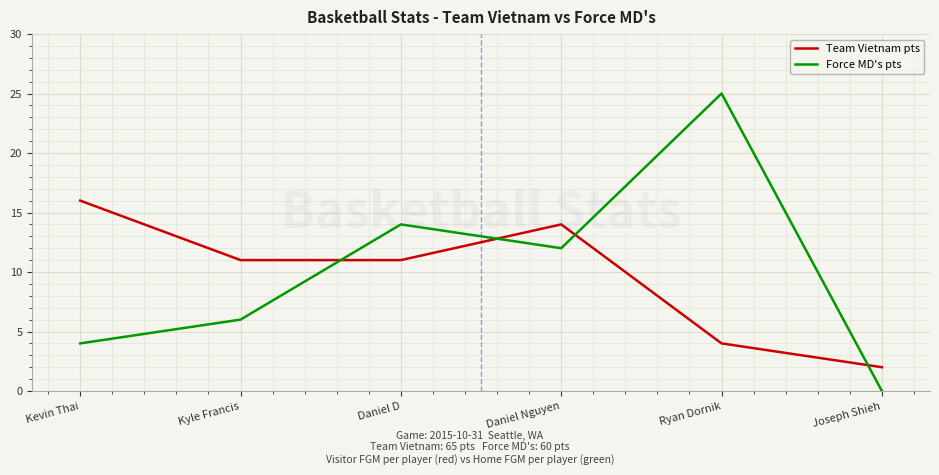

Is this an area chart (filled region under the line)?

No